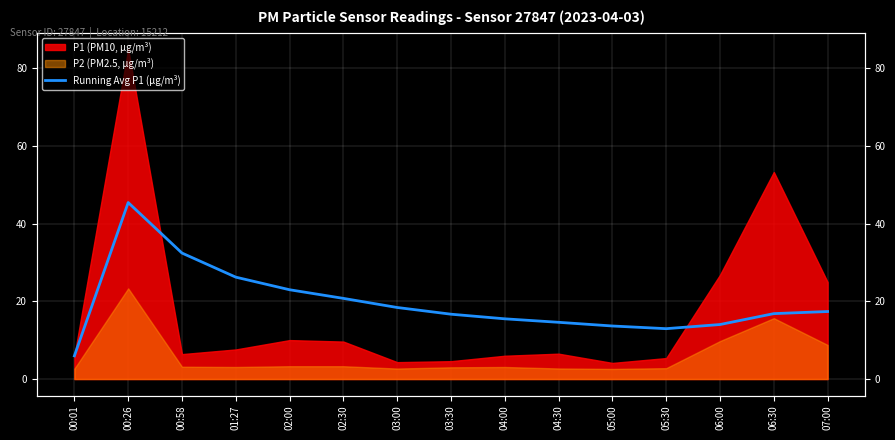

At which category does the data reach its first local valley?

05:30